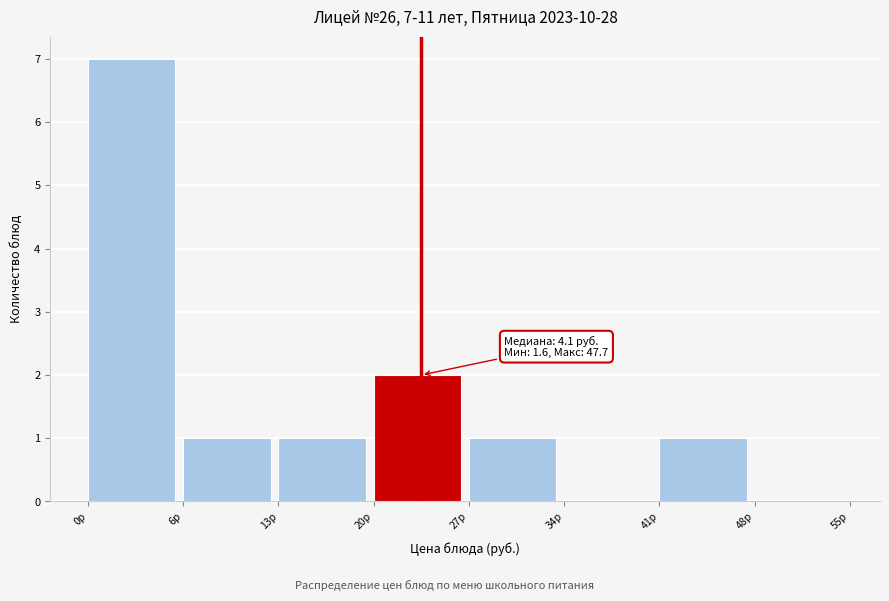

Reading right to left, extract all data points from this chart.

48р=0	41р=1	34р=0	27р=1	20р=2	13р=1	6р=1	0р=7